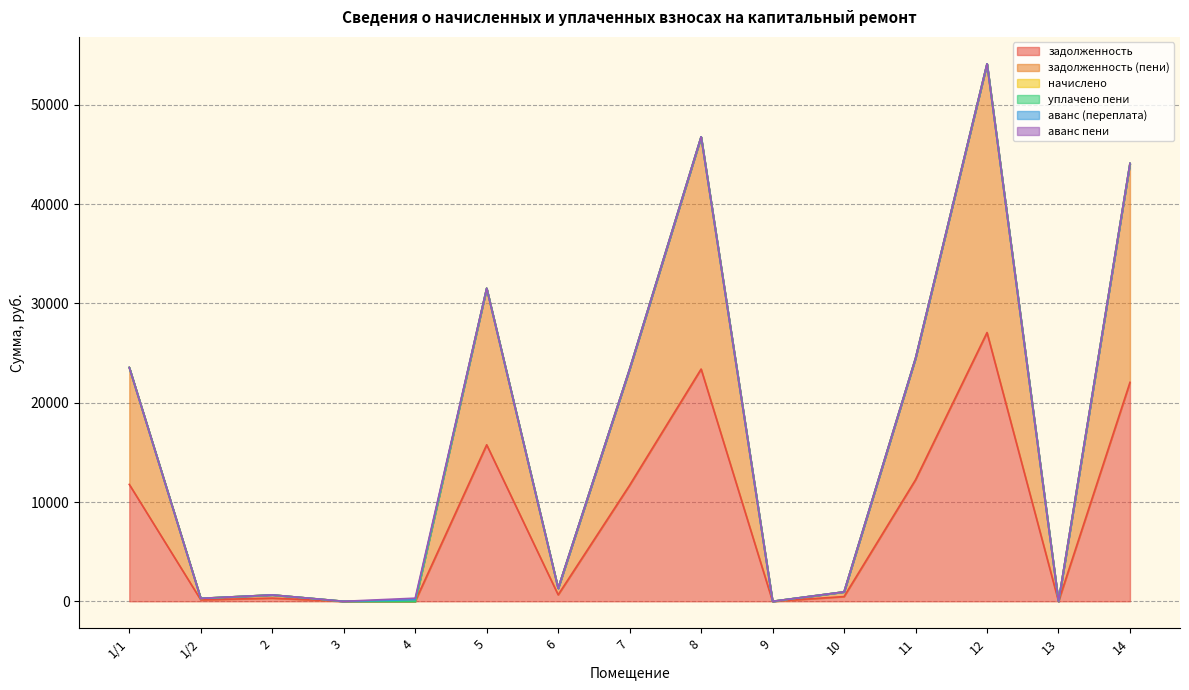

Does the chart have visible grid lines?

Yes